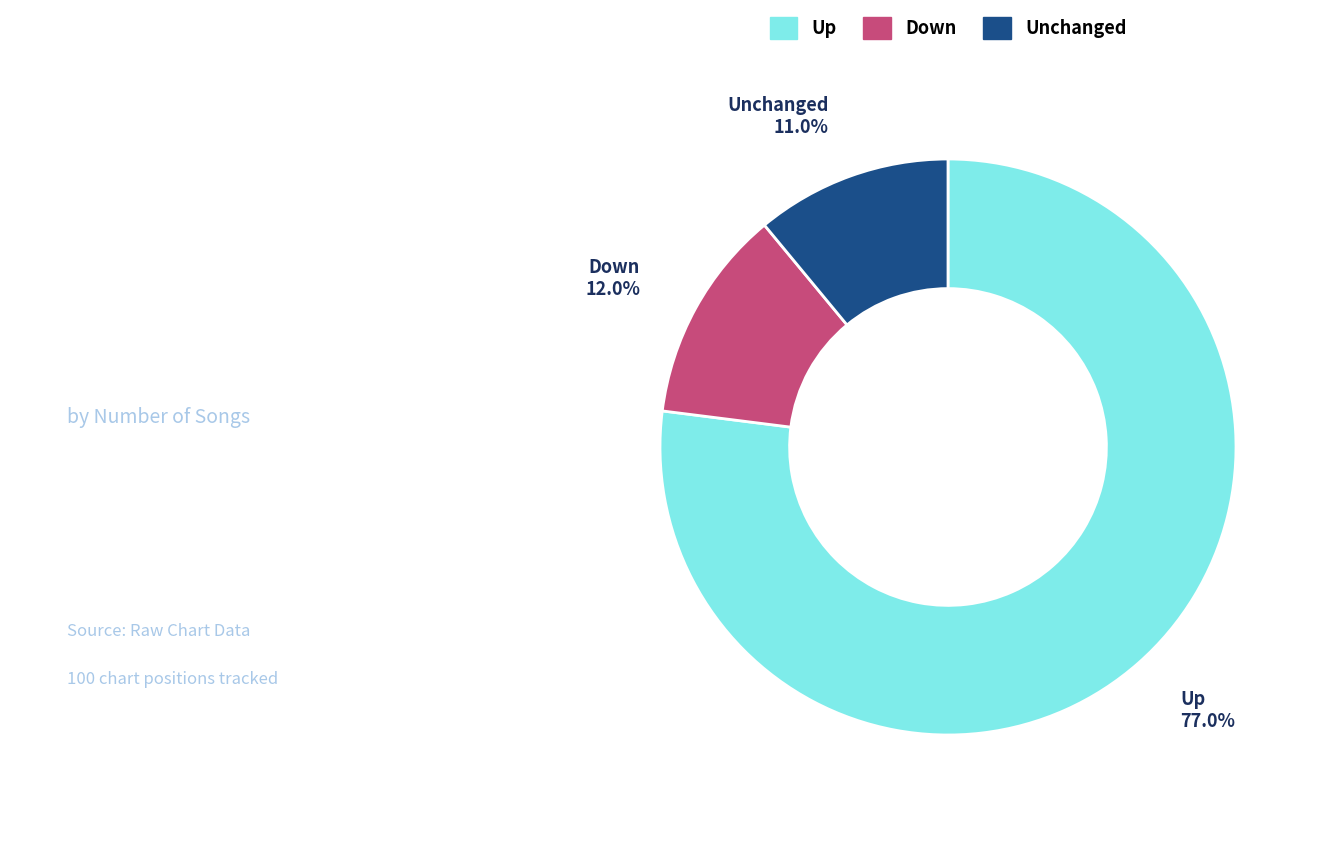

Is there any slice that represents more than half of the pie?

Yes